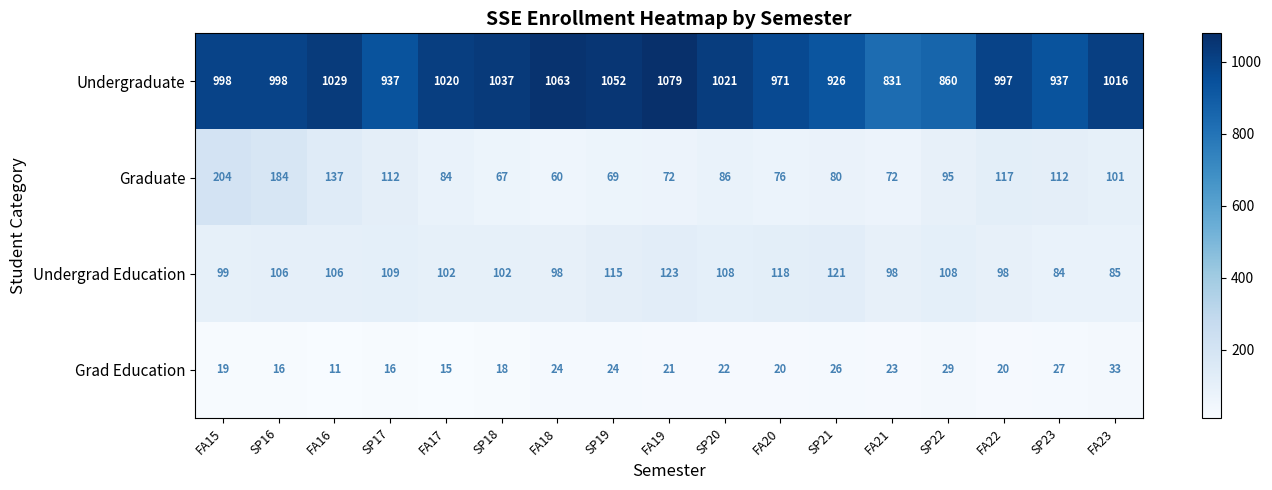

Is it true that Graduate equals 84 at FA18?

False